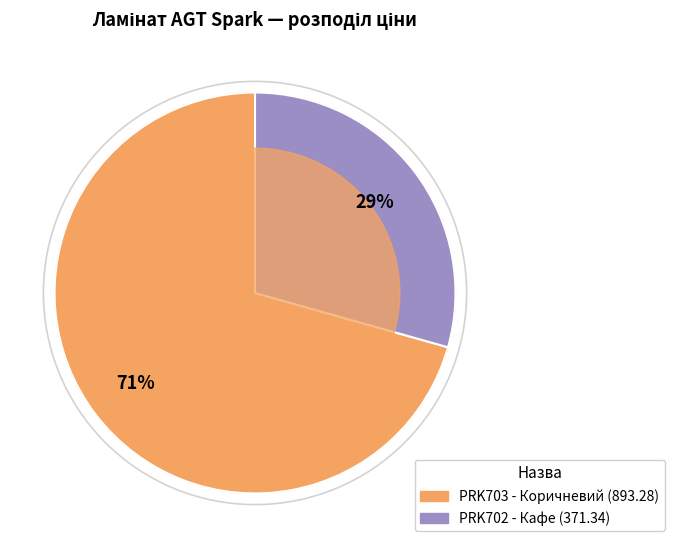

Is it true that Ламінат AGT Spark PRK702 - Кафе is 29% of the pie?

True